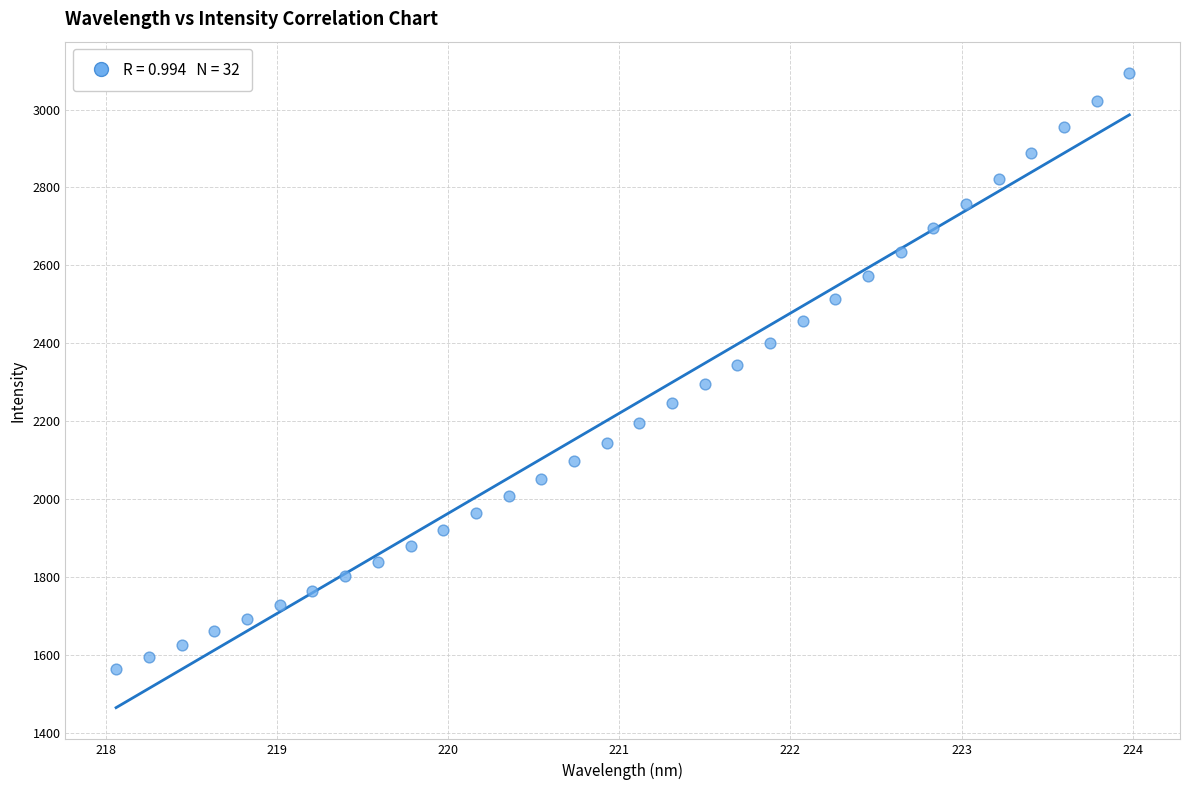

What is the range of X values (max minus min)?

5.9